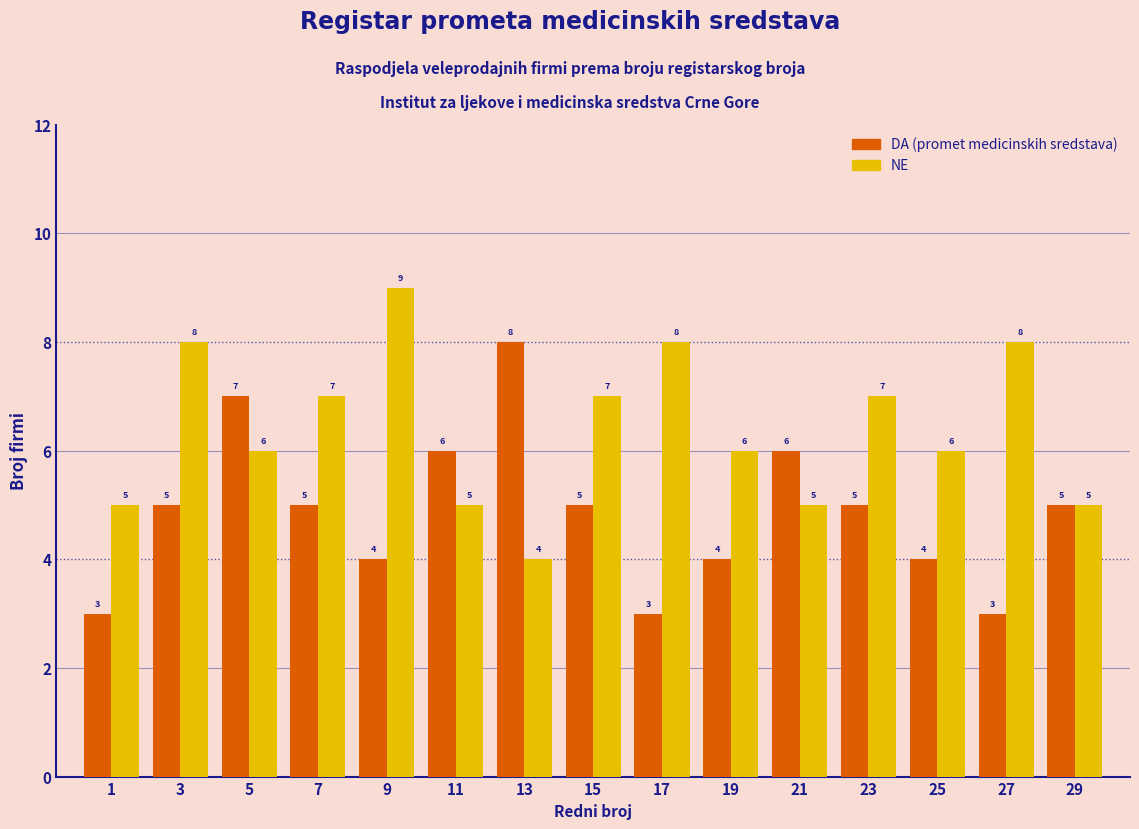

What is the difference between the highest and lowest values at 3?

3